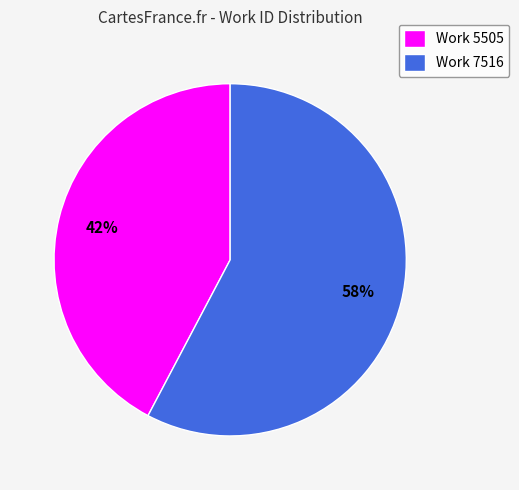

To the nearest percent, what is the average slice percentage?

50%